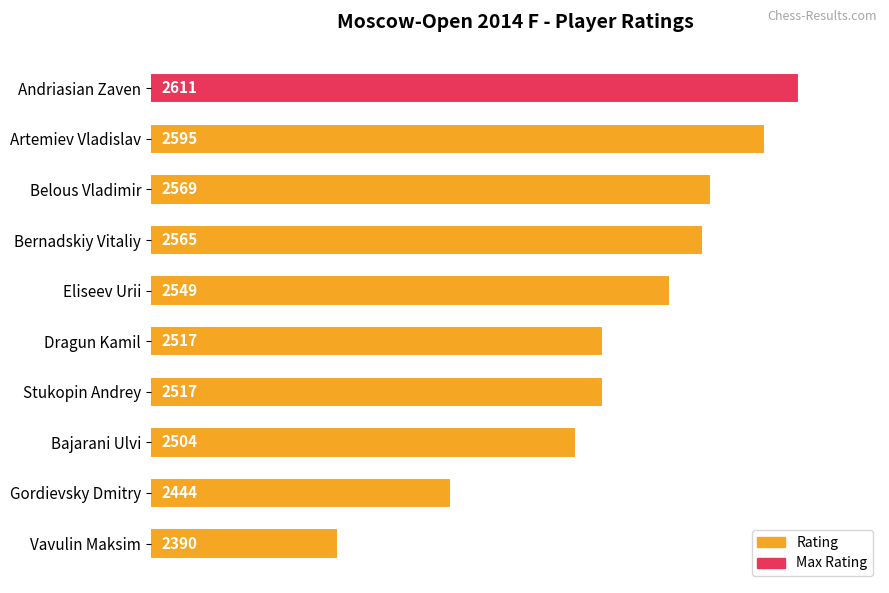

Is it true that the value at Belous Vladimir is 1625?

False